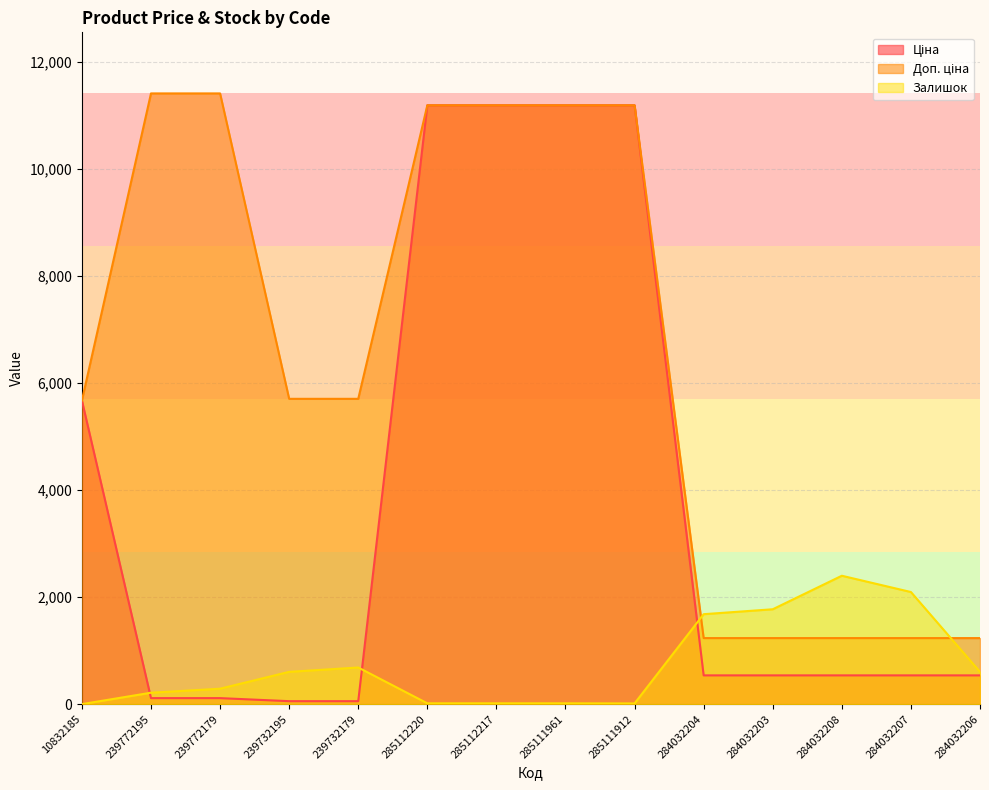

True or false: Ціна has more than 0 interior local peaks.

False